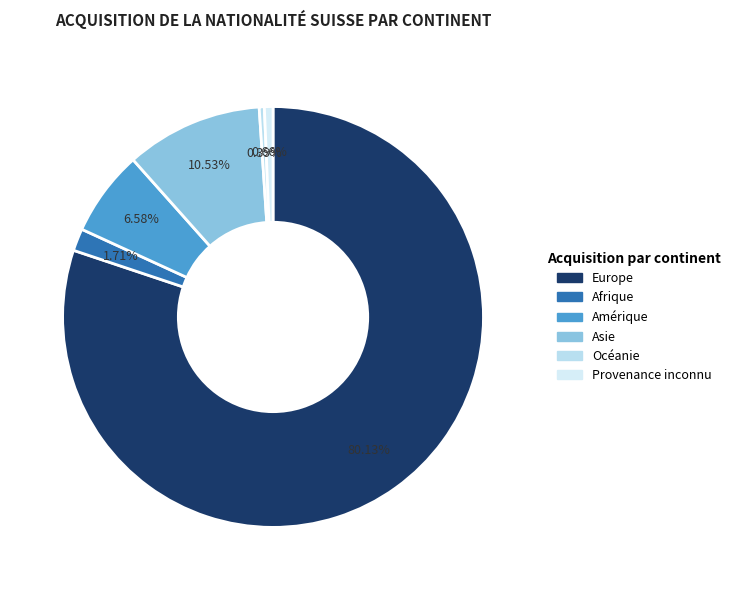

To the nearest percent, what is the difference between the largest and smallest slice percentages?

80%